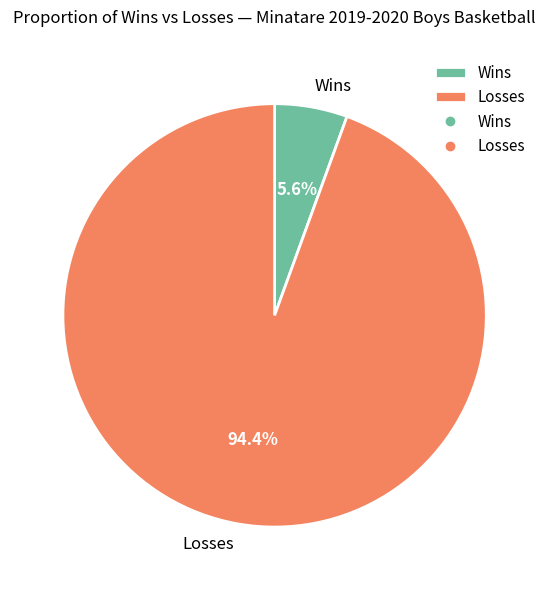

Rank the categories by value from highest to lowest.

Losses, Wins